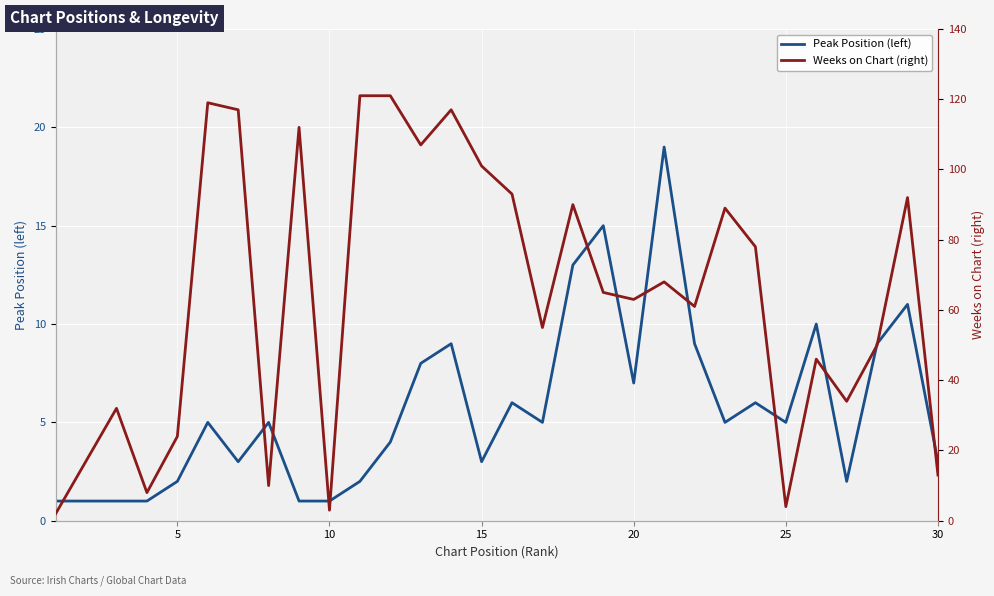

Reading left to right, what are all the values shown in this chart?

Peak Position (left): 1	1	1	1	2	5	3	5	1	1	2	4	8	9	3	6	5	13	15	7	19	9	5	6	5	10	2	9	11	3
Weeks on Chart (right): 2	17	32	8	24	119	117	10	112	3	121	121	107	117	101	93	55	90	65	63	68	61	89	78	4	46	34	50	92	13